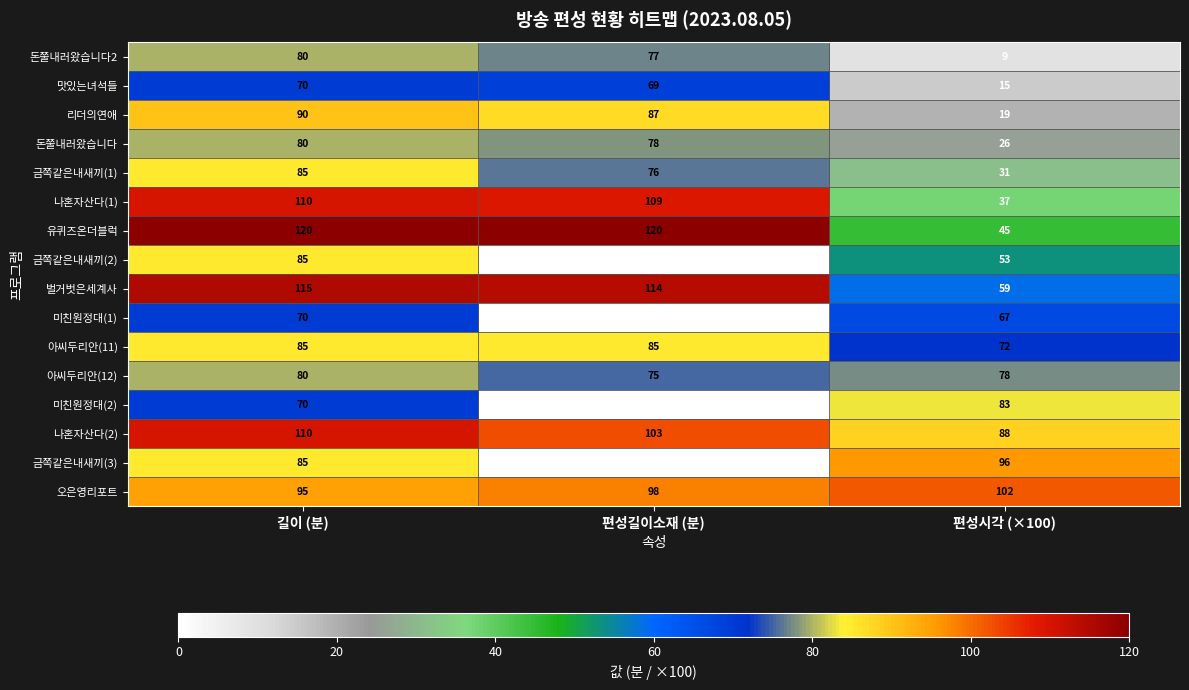

Where is 미친원정대(2) nearest to the value 41?

길이 (분)